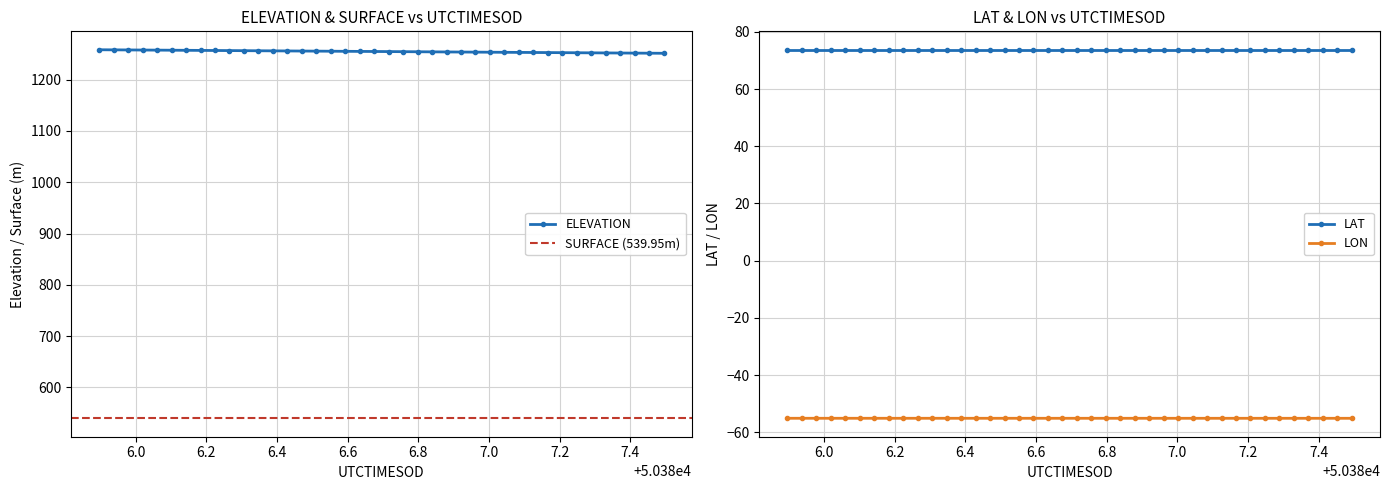

Is it true that LON equals -38.0 at 50386.4702?

False